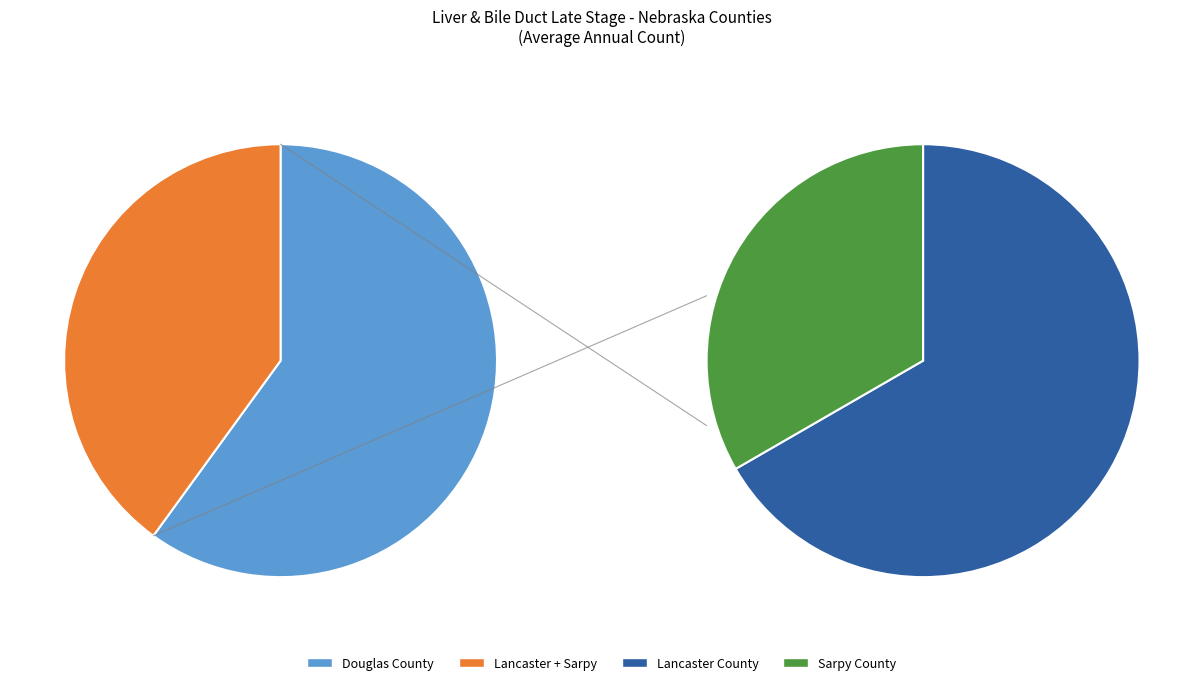

Which slice is the smallest?

Sarpy County